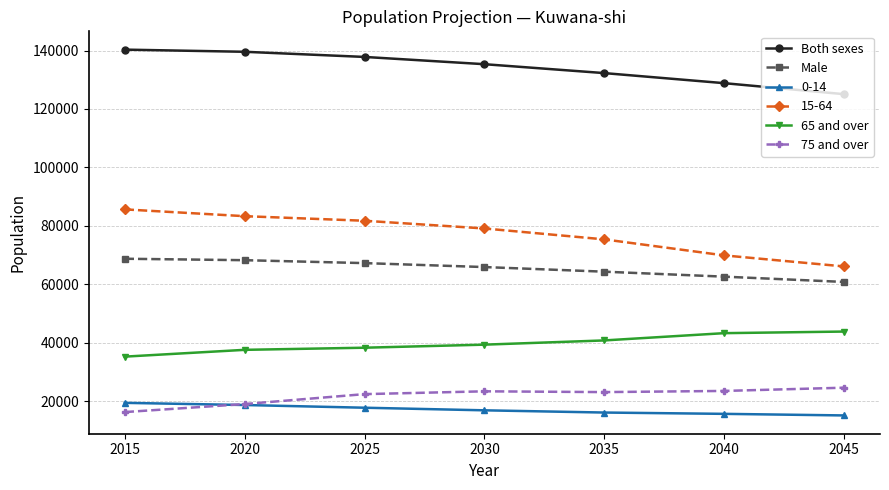

True or false: Male and Both sexes cross at least once.

False